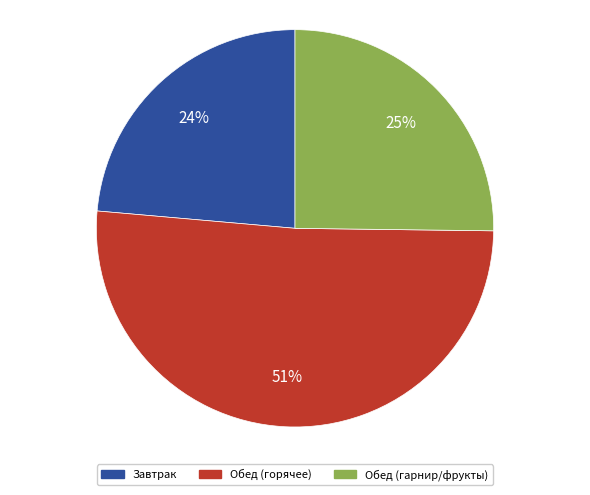

To the nearest percent, what is the average slice percentage?

33%